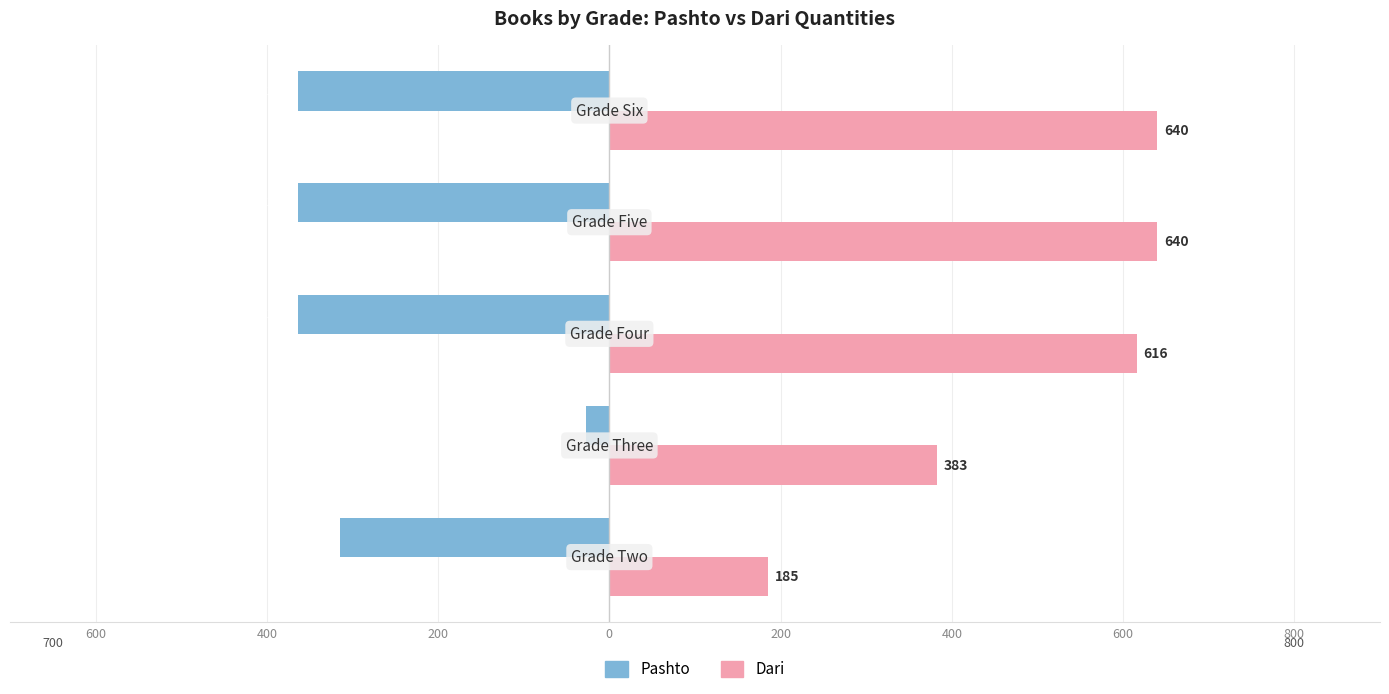

What are all the series names shown in the legend?

Pashto, Dari